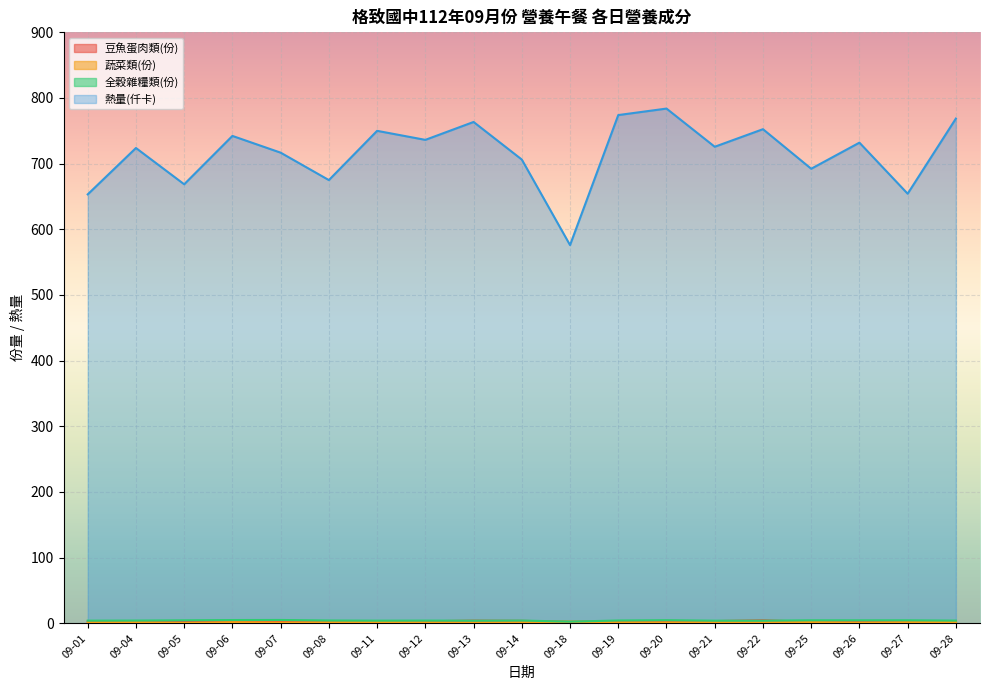

True or false: 熱量(仟卡) has more than 0 points higher than both neighbors.

True